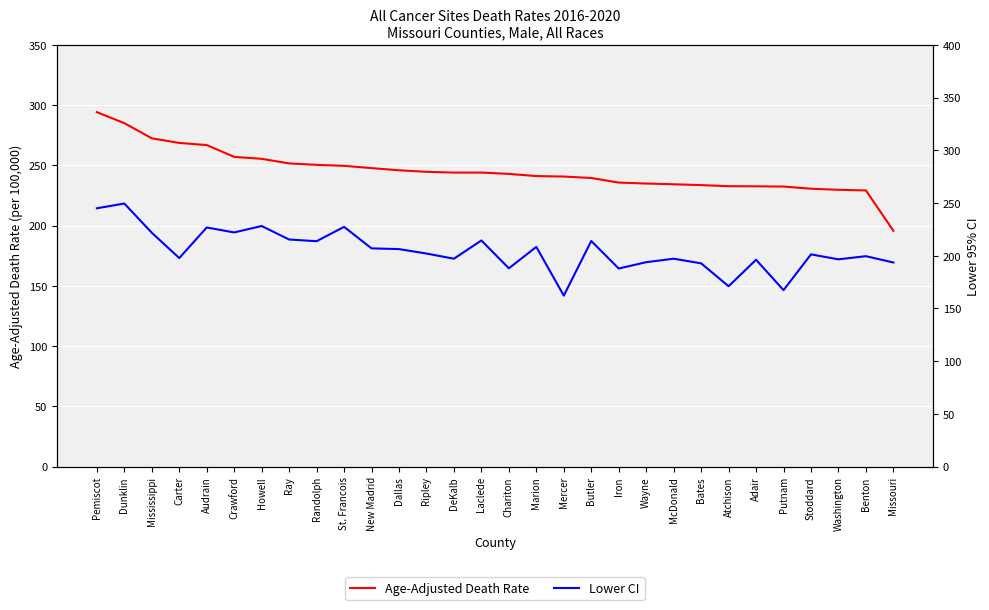

At Washington, list the series in order from largest to smallest.

Age-Adjusted Death Rate, Lower CI